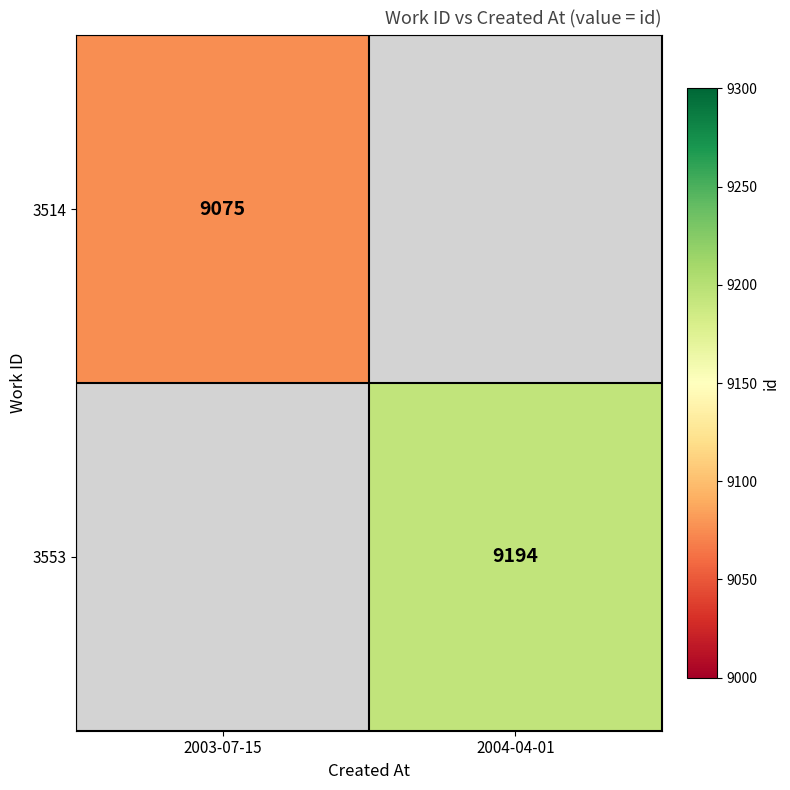

True or false: 3514 has a value of 9075 at 2003-07-15.

True